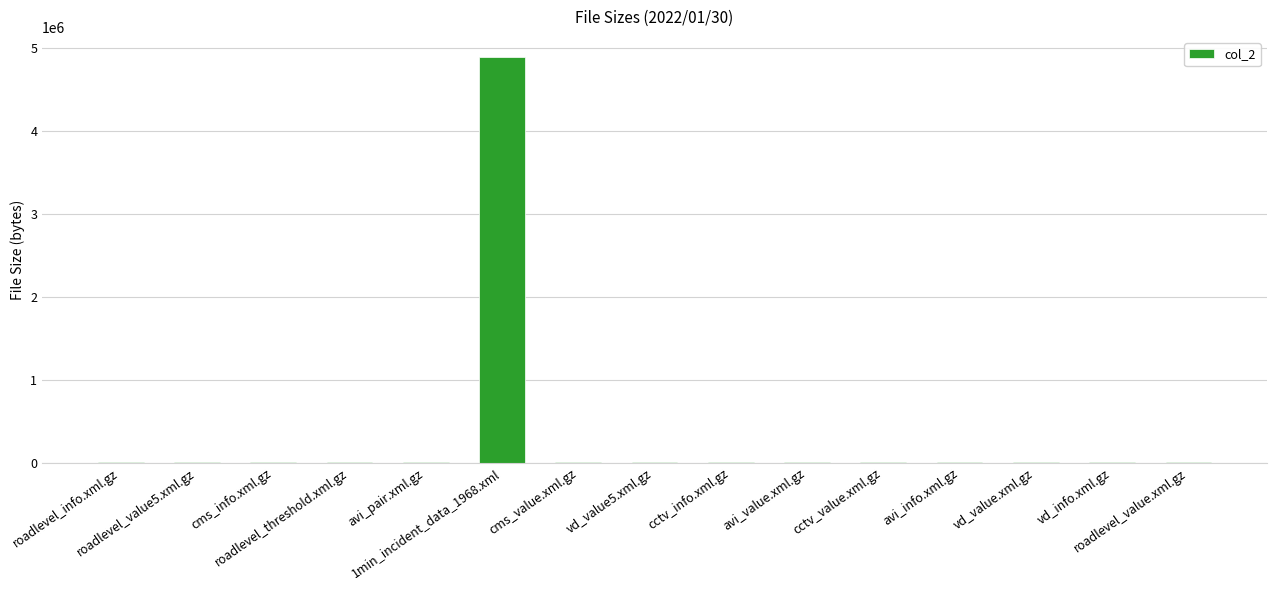

What is the sum of all values?

4950811